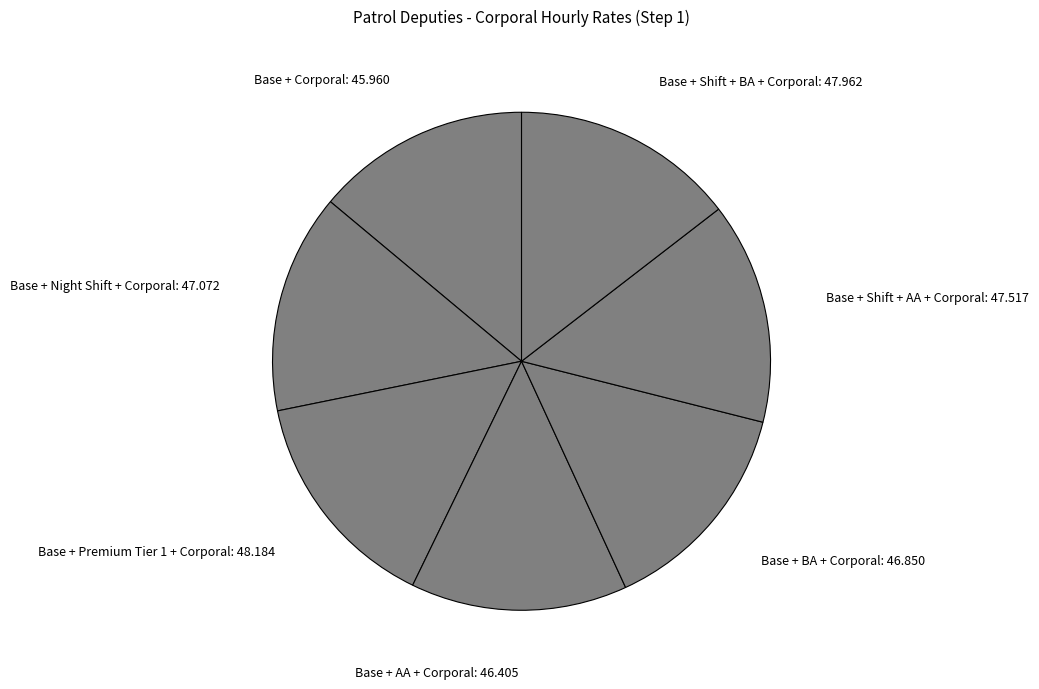

True or false: Base + Shift + BA + Corporal: 47.962 accounts for 15% of the total.

True